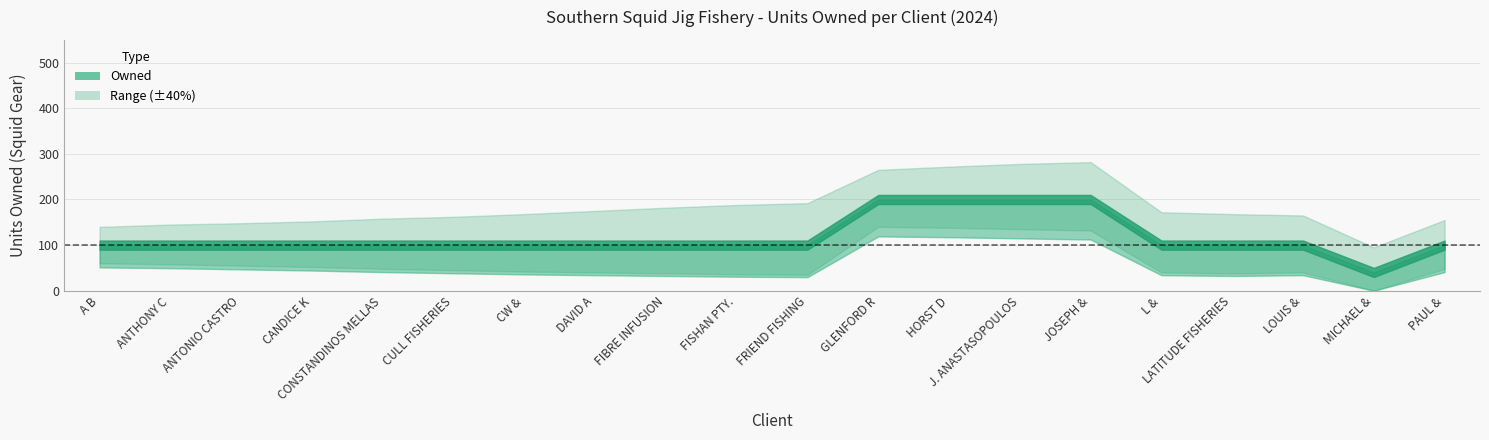

Between CULL FISHERIES PTY LTD and FIBRE INFUSION AUSTRALIA PTY LTD, which is larger?

CULL FISHERIES PTY LTD